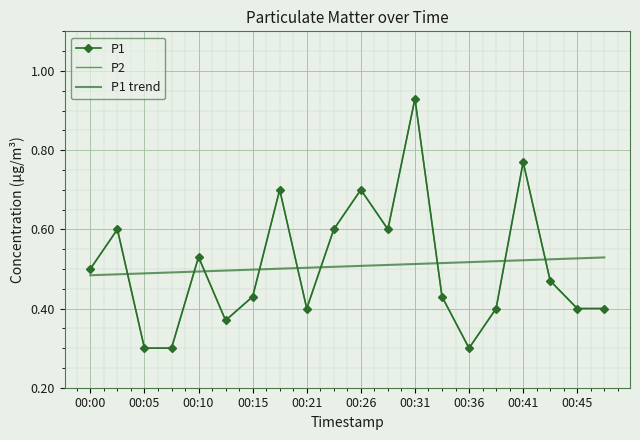

What are all the series names shown in the legend?

P1, P2, P1 trend